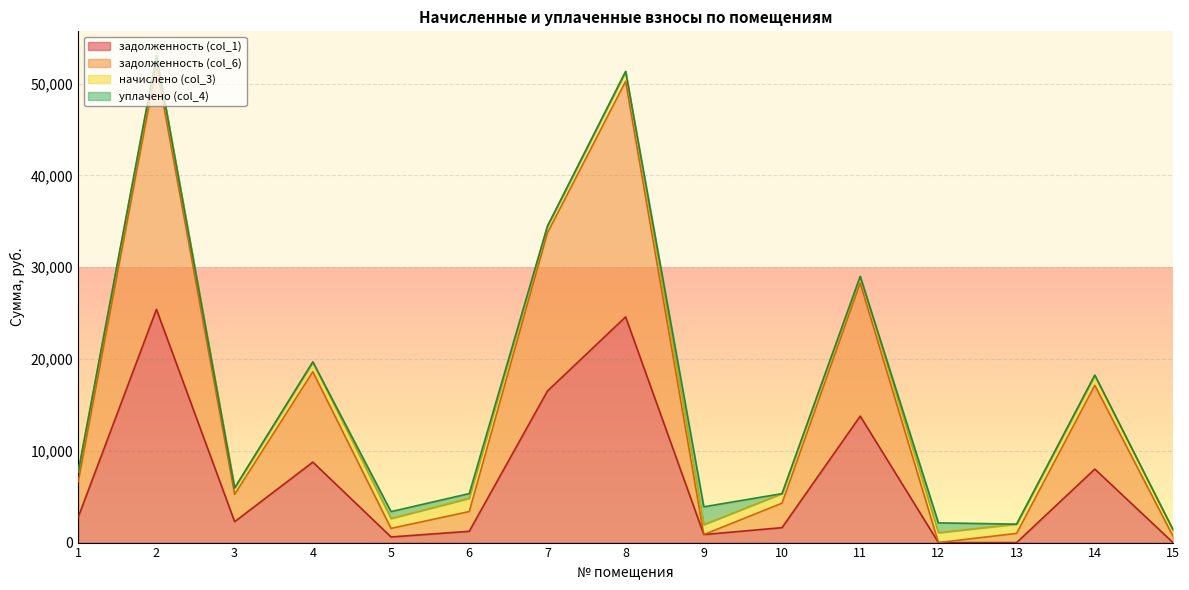

What is the value of the задолженность (col_6) point at the 8th from the left?

50255.0